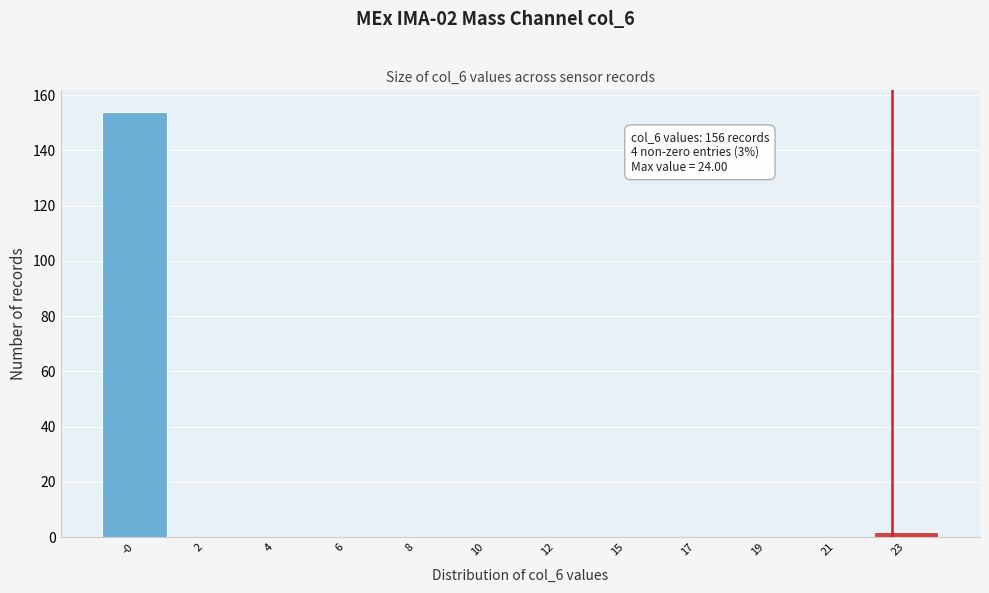

Reading left to right, extract all data points from this chart.

-0=154	2=0	4=0	6=0	8=0	10=0	12=0	15=0	17=0	19=0	21=0	23=2